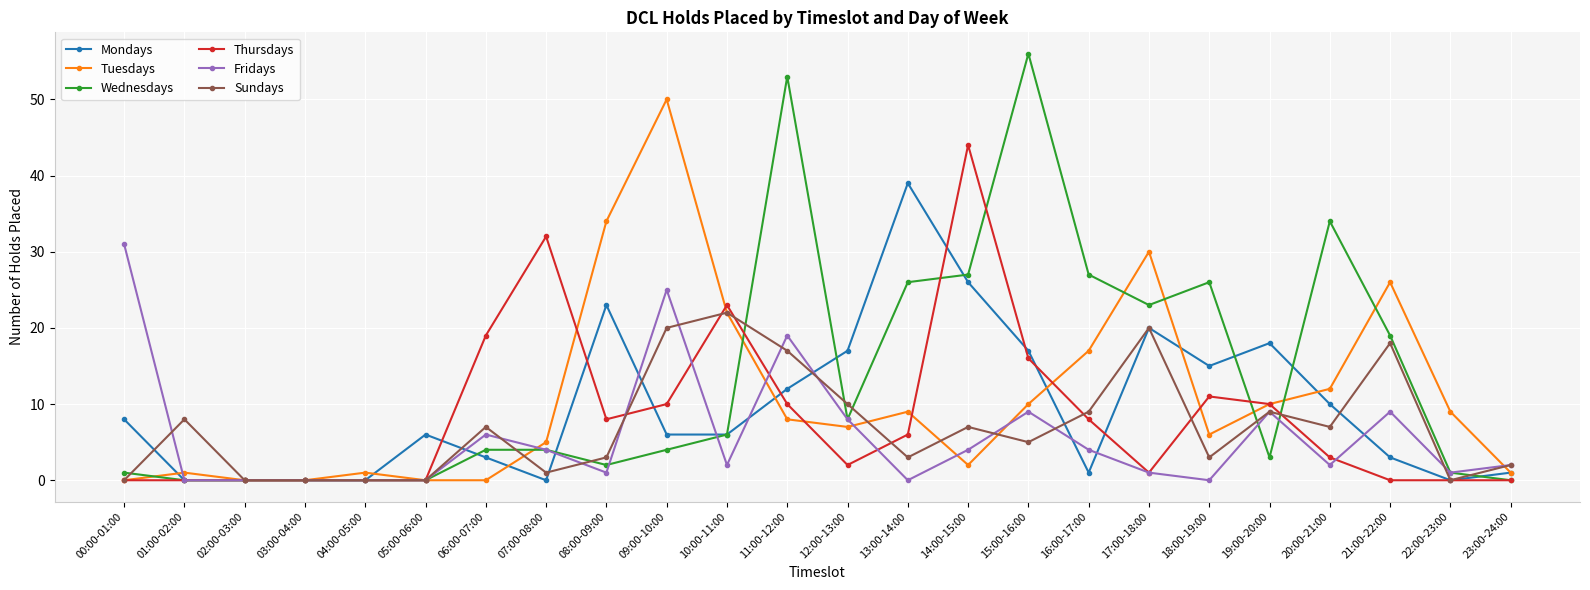

Where is the first local maximum for Sundays?

01:00-02:00